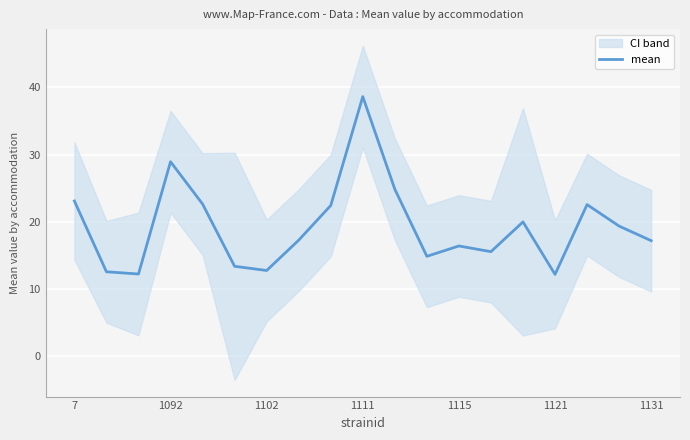

What is the sum of all values?

366.8